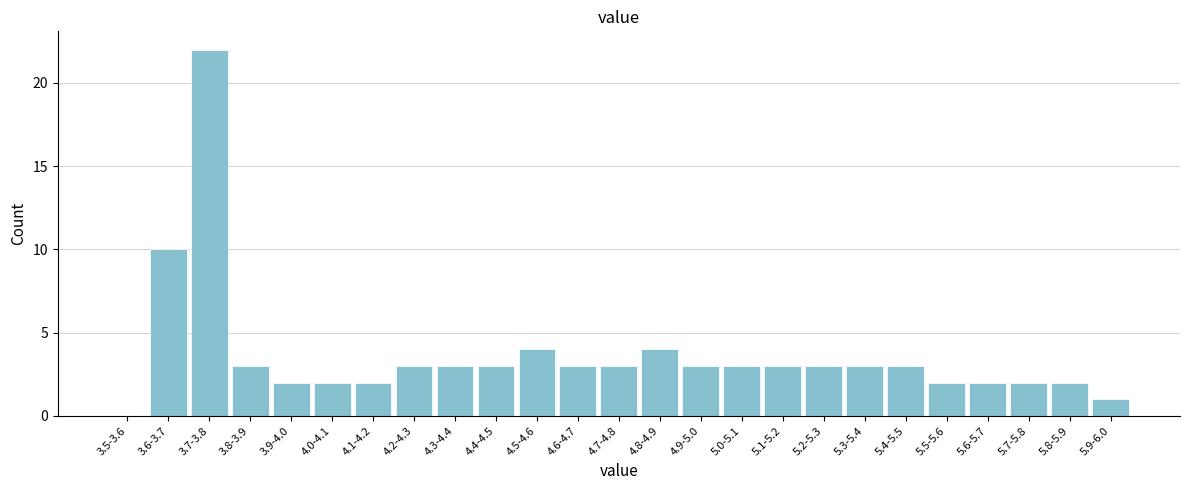

Reading right to left, what are all the values shown in this chart?

5.9-6.0=1	5.8-5.9=2	5.7-5.8=2	5.6-5.7=2	5.5-5.6=2	5.4-5.5=3	5.3-5.4=3	5.2-5.3=3	5.1-5.2=3	5.0-5.1=3	4.9-5.0=3	4.8-4.9=4	4.7-4.8=3	4.6-4.7=3	4.5-4.6=4	4.4-4.5=3	4.3-4.4=3	4.2-4.3=3	4.1-4.2=2	4.0-4.1=2	3.9-4.0=2	3.8-3.9=3	3.7-3.8=22	3.6-3.7=10	3.5-3.6=0